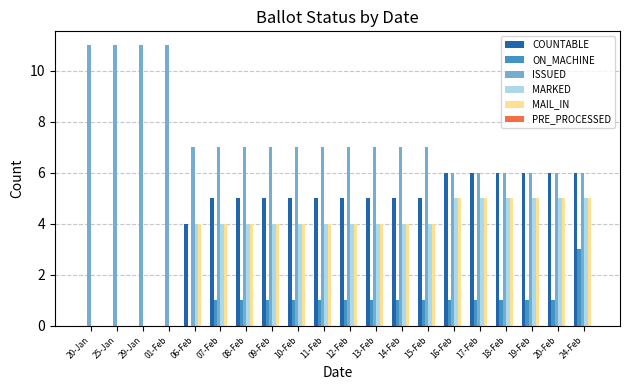

What is the maximum value shown in the chart?

11